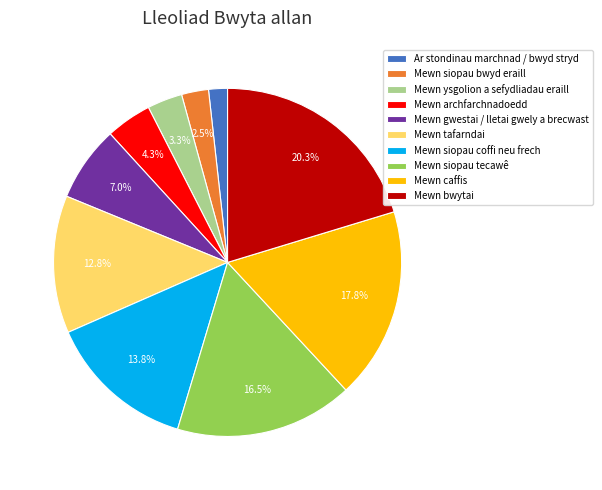

How many segments does this pie chart have?

10